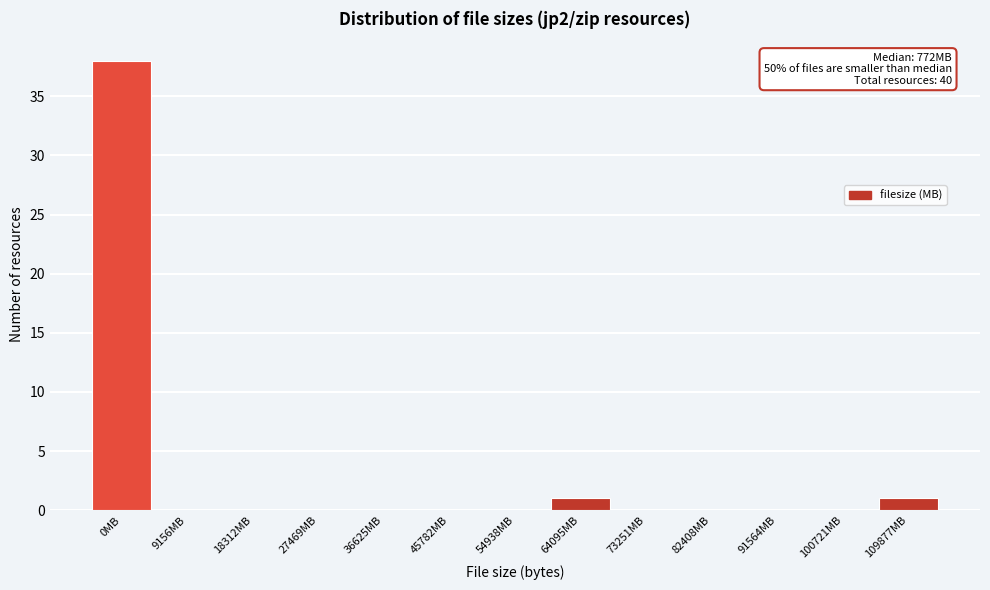

Reading left to right, what are all the values shown in this chart?

0MB=38	9156MB=0	18312MB=0	27469MB=0	36625MB=0	45782MB=0	54938MB=0	64095MB=1	73251MB=0	82408MB=0	91564MB=0	100721MB=0	109877MB=1